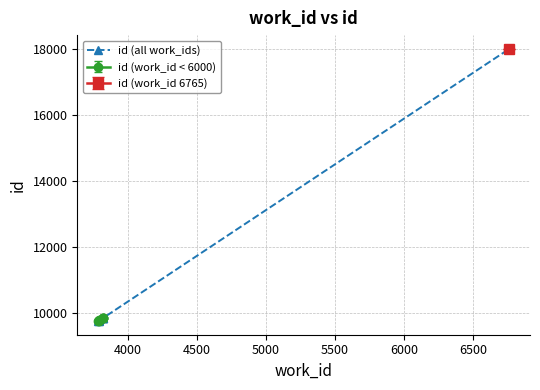

What is the value of the id (all work_ids) point at the 5th from the left?

9840